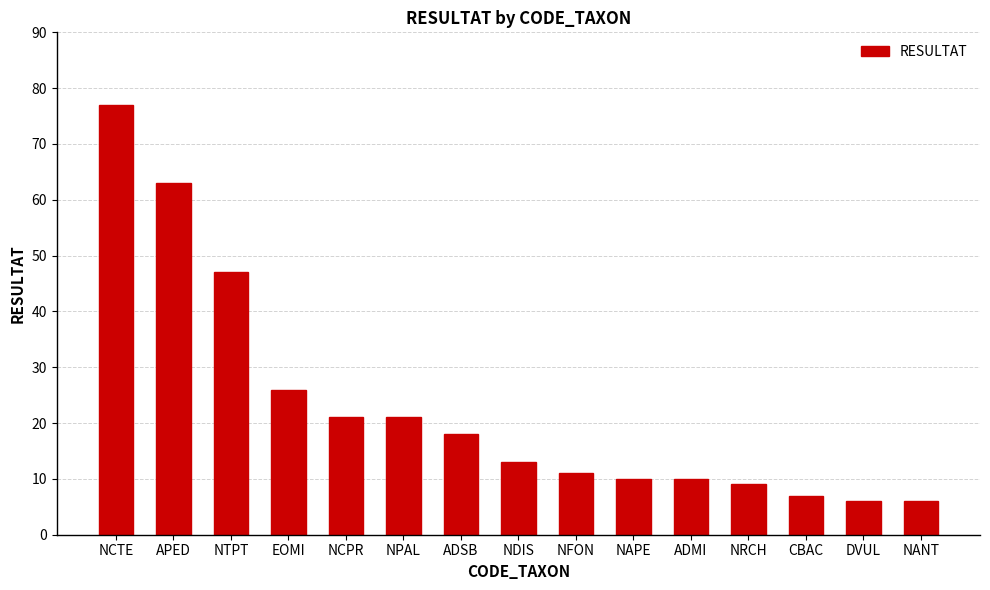

What is the label of the 14th bar from the right?

APED